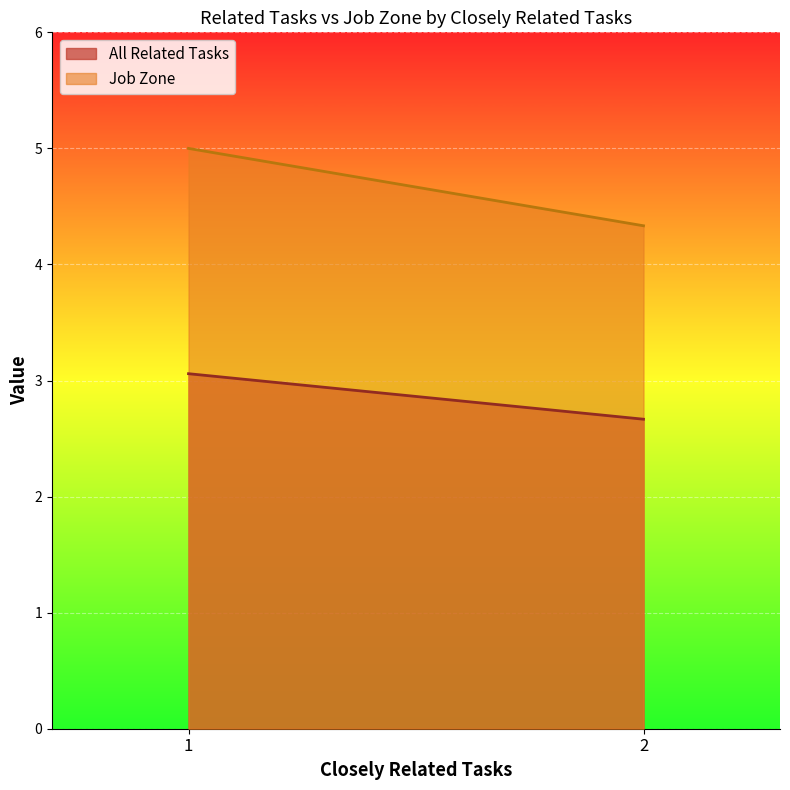

What are all the series names shown in the legend?

All Related Tasks, Job Zone